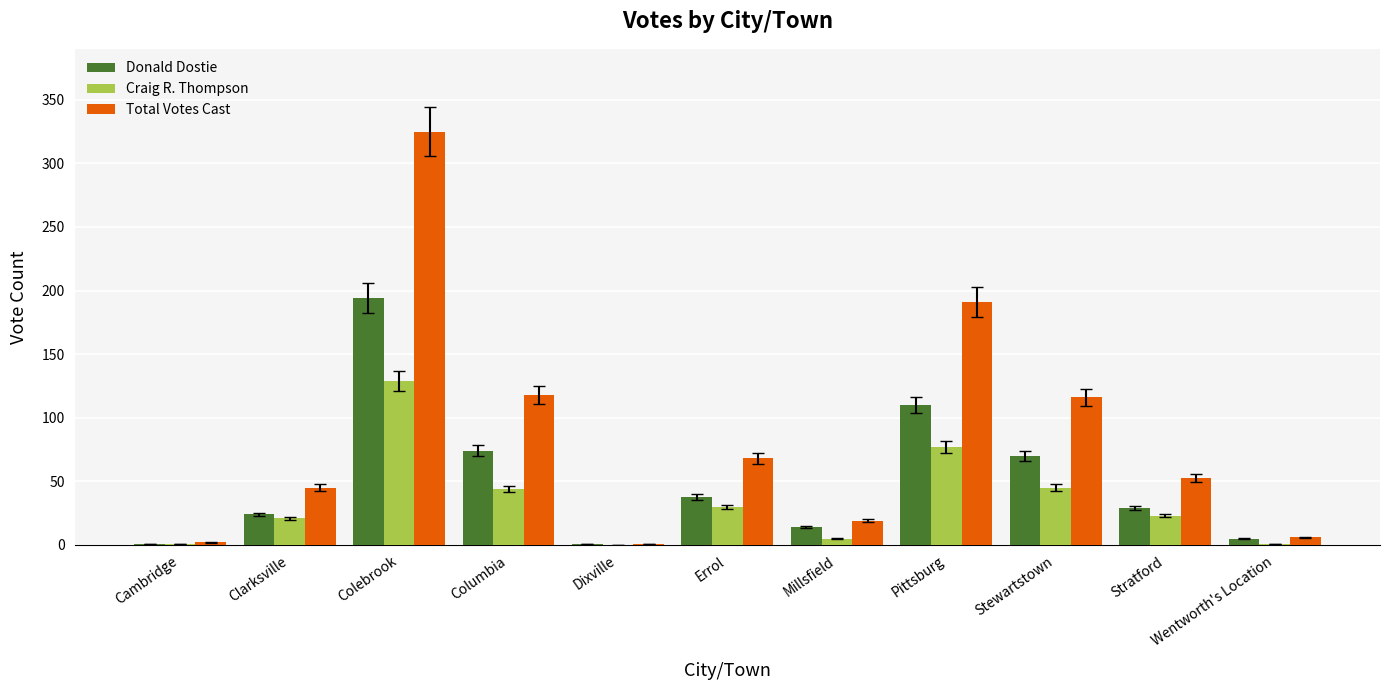

What are all the series names shown in the legend?

Donald Dostie, Craig R. Thompson, Total Votes Cast